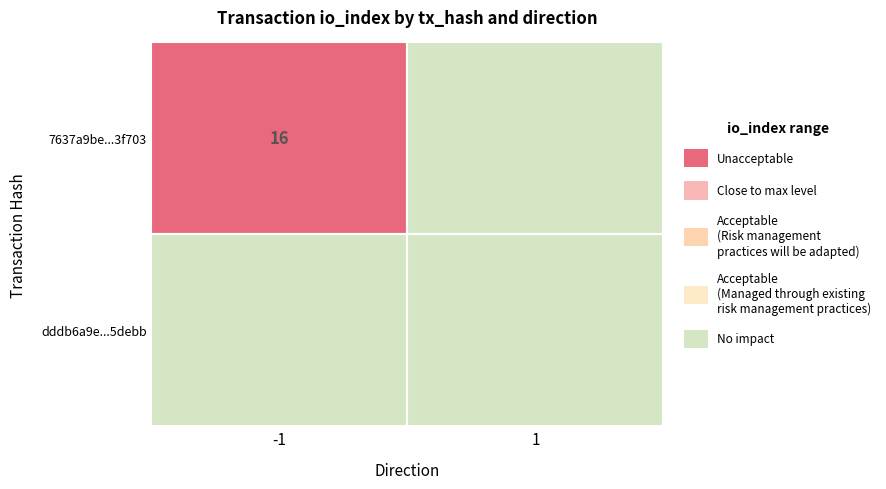

The dddb6a9e24f085ff9eb096efb157abfe0b5debb series shows 0 at 1. True or false?

True